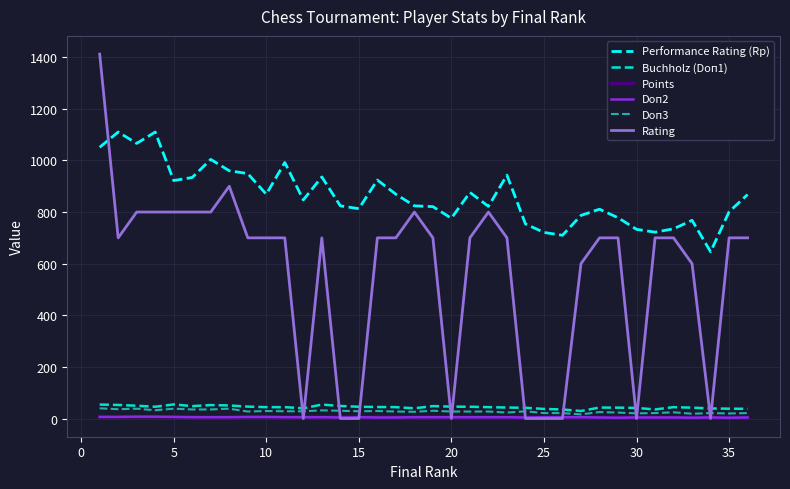

True or false: Buchholz (Doп1) and Doп2 intersect in this chart.

False